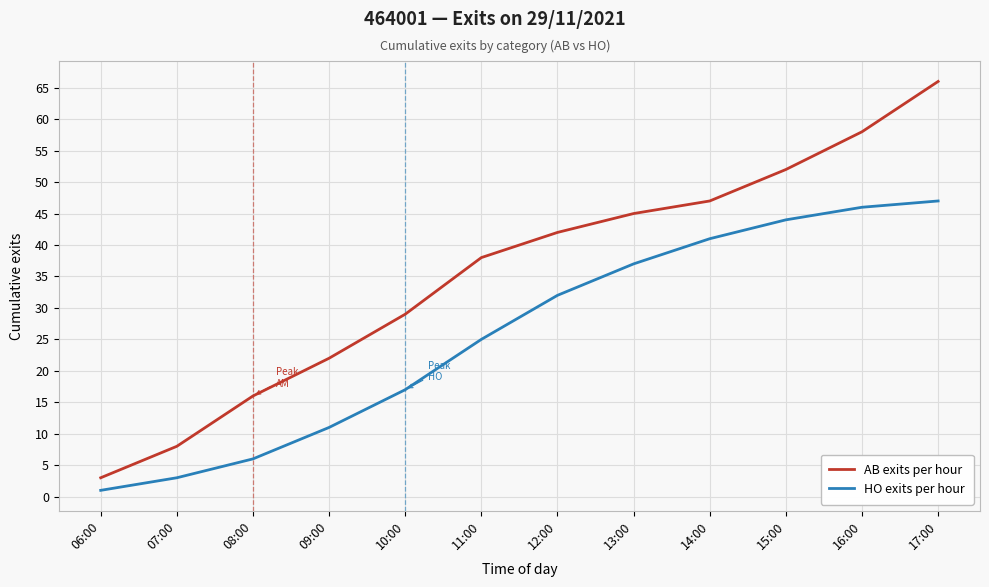

Which series changed the most between 09:00 and 10:00?

AB exits per hour